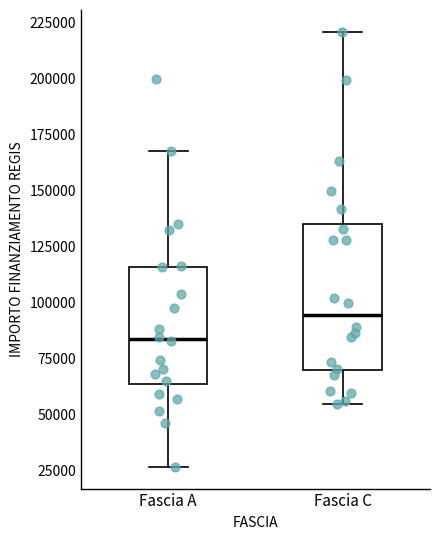

Where is the upper edge of the box for Fascia A on the y-axis? The values are not printed on the chart, so give them approximately, as read against the axis.

115000